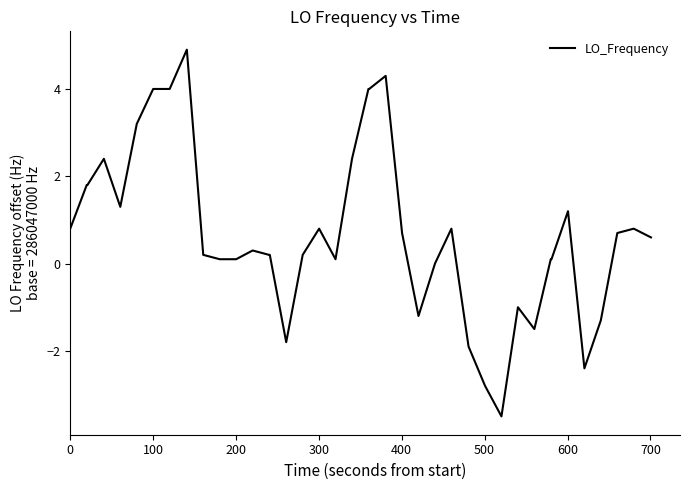

What is the smallest value displayed?

-3.5